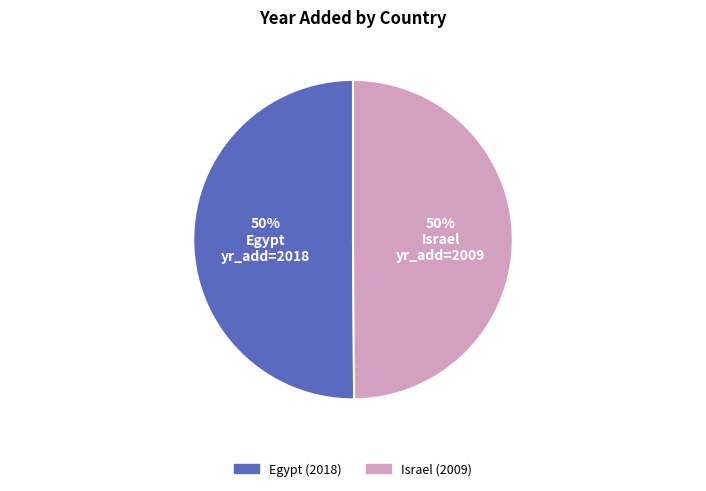

What is the ratio of the value at Israel to the value at Egypt?

1.0